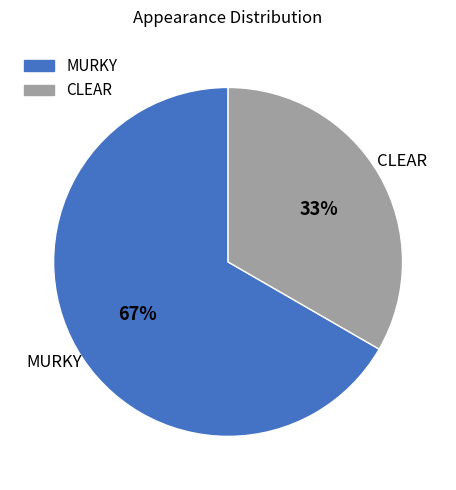

To the nearest percent, what percentage of the pie is CLEAR?

33%